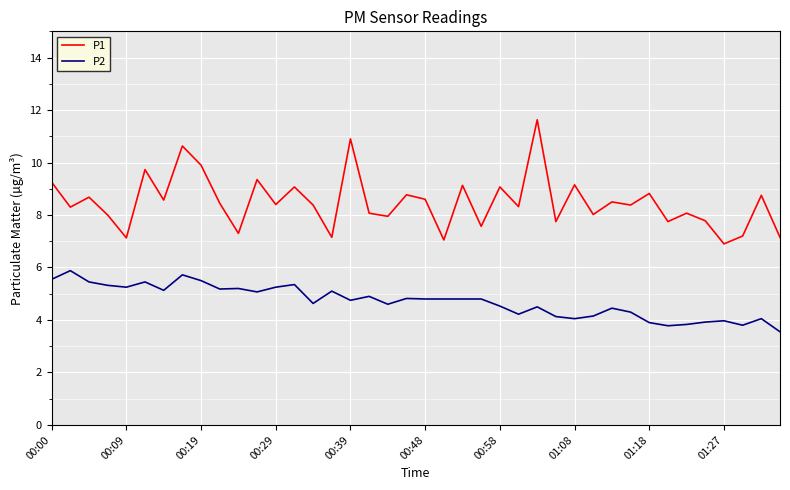

True or false: P1 and P2 cross at least once.

False